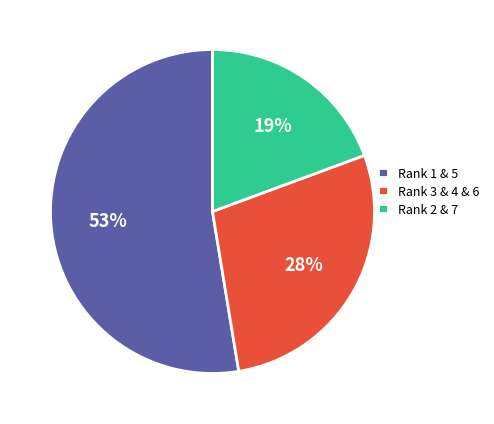

How many segments does this pie chart have?

3